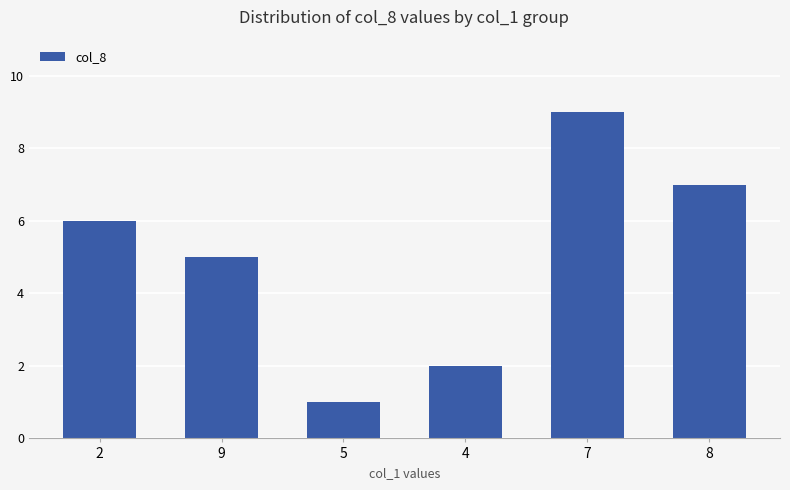

Reading left to right, list all the values displayed in this chart.

2=6	9=5	5=1	4=2	7=9	8=7